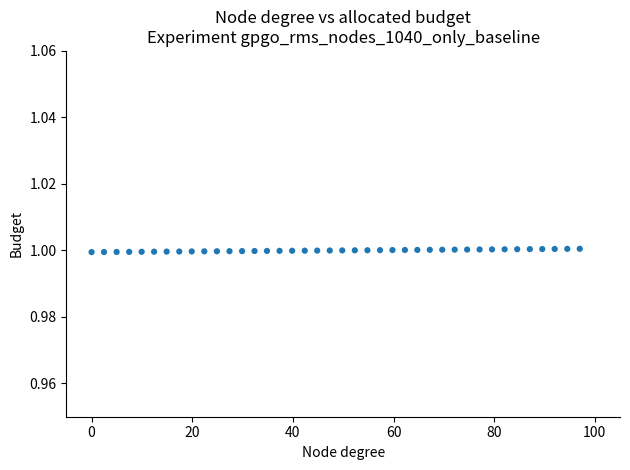

What is the range of X values (max minus min)?

97.0